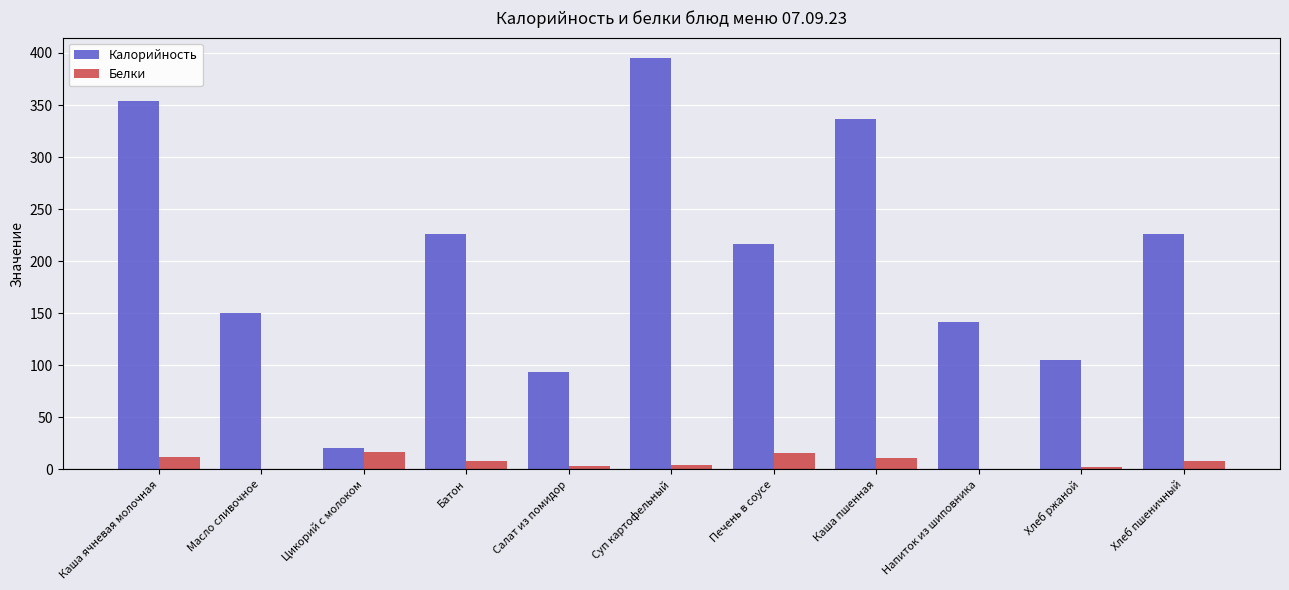

What are all the series names shown in the legend?

Калорийность, Белки